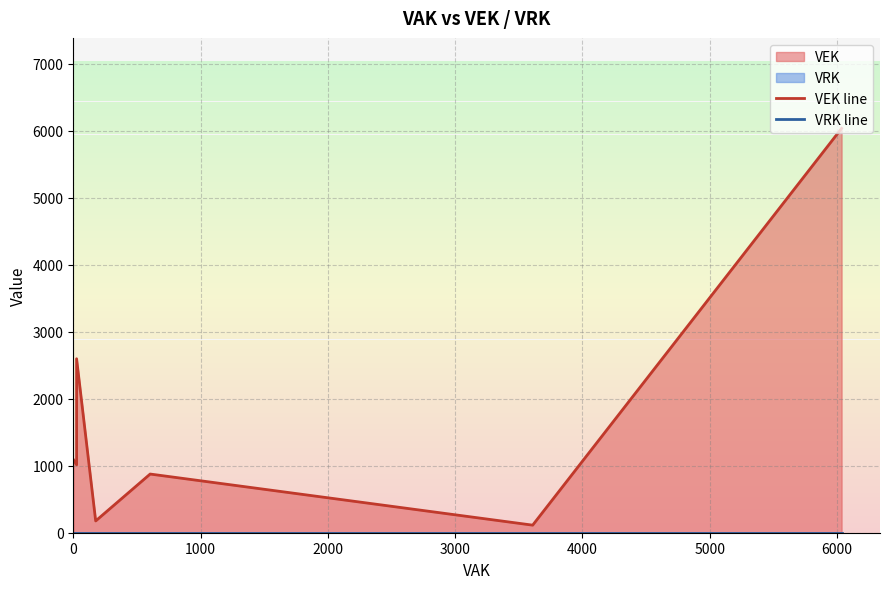

Reading right to left, list all the values displayed in this chart.

VEK line: 6036	6036	113	876	176	176	2597	2597	2597	2597	2597	2597	1014	1014	1014	1014	1091
VRK line: 0	0	0	0	0	0	0	0	0	0	0	0	0	0	0	0	0